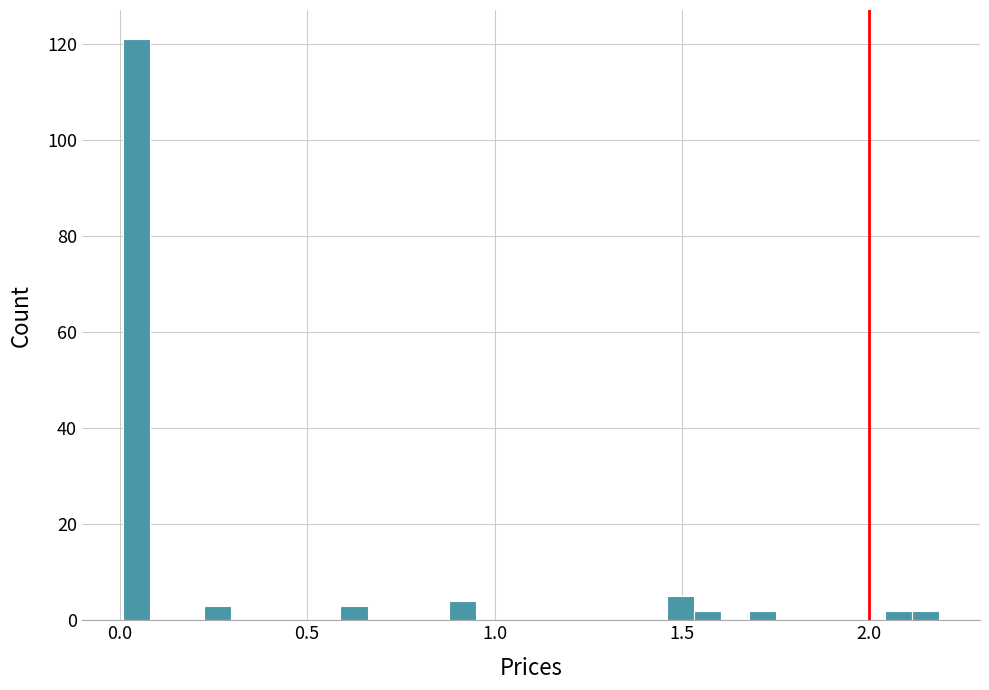

Read against the x-axis, roughly where is the centre of the tallest bar?

0.05